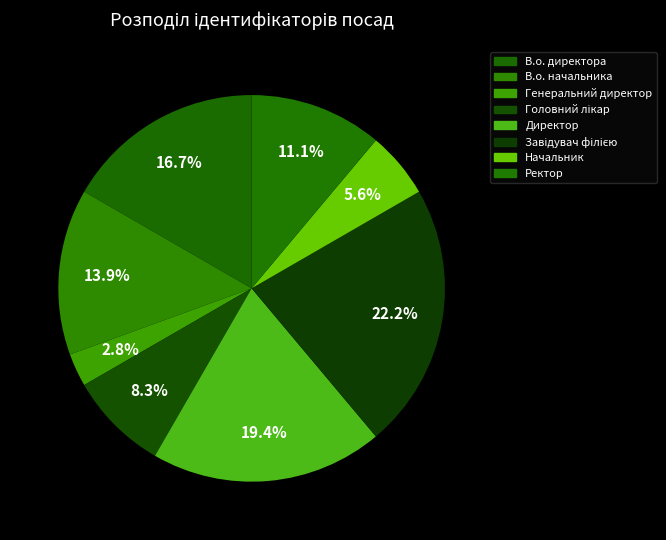

To the nearest percent, what is the difference between the В.о. начальника and В.о. директора slice percentages?

3%